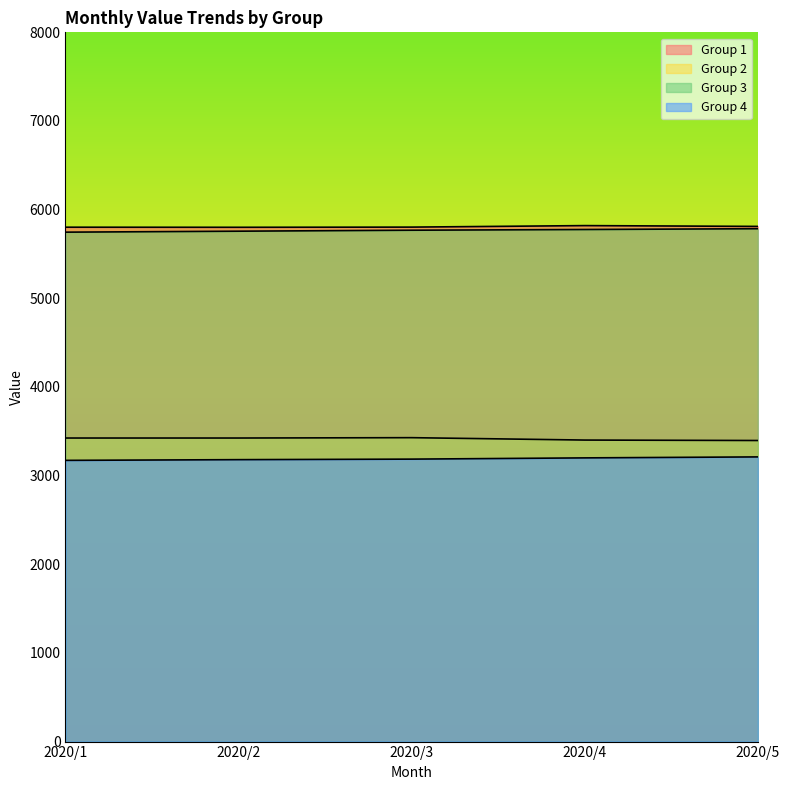

What is the value of the Group 3 point at the 1st from the left?

5746